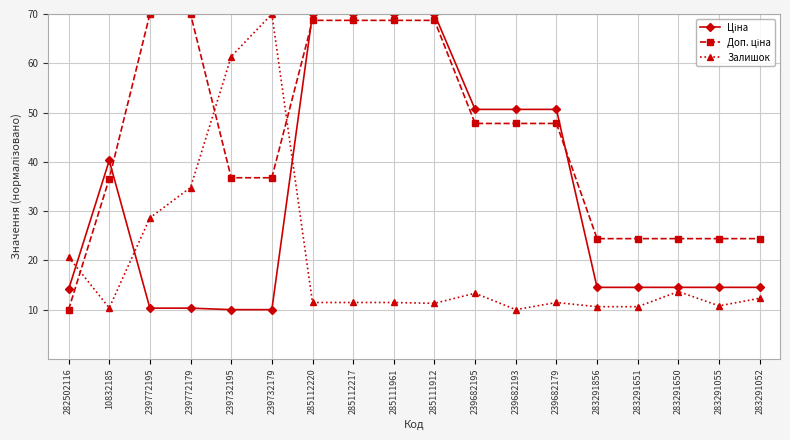

True or false: Залишок has a value of 28.6 at 239772195.

True